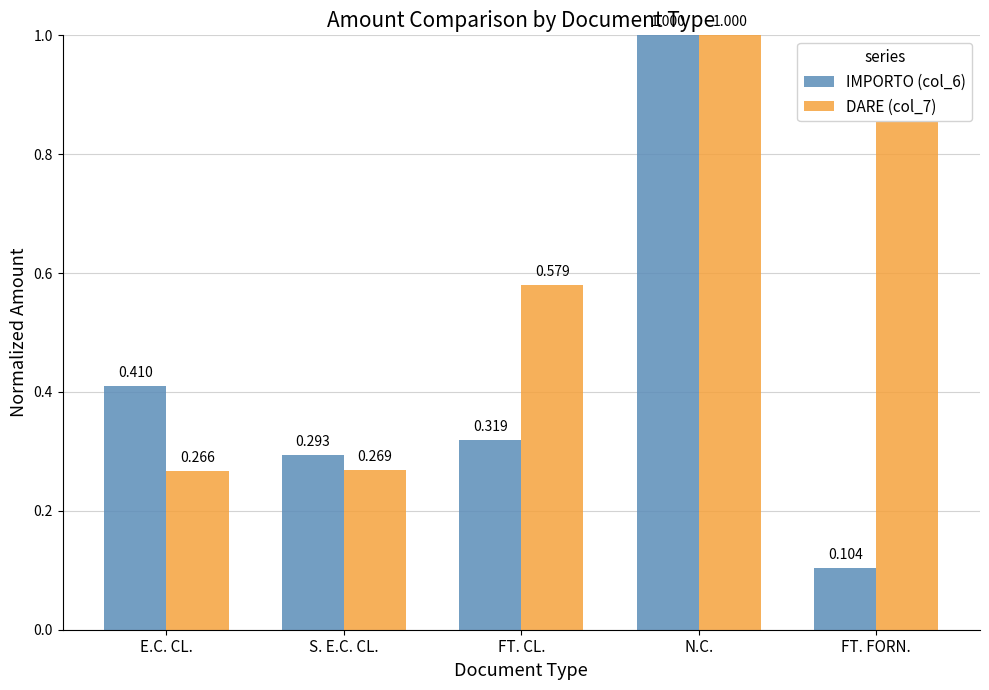

At which label is IMPORTO (col_6) closest to 0?

FT. FORN.